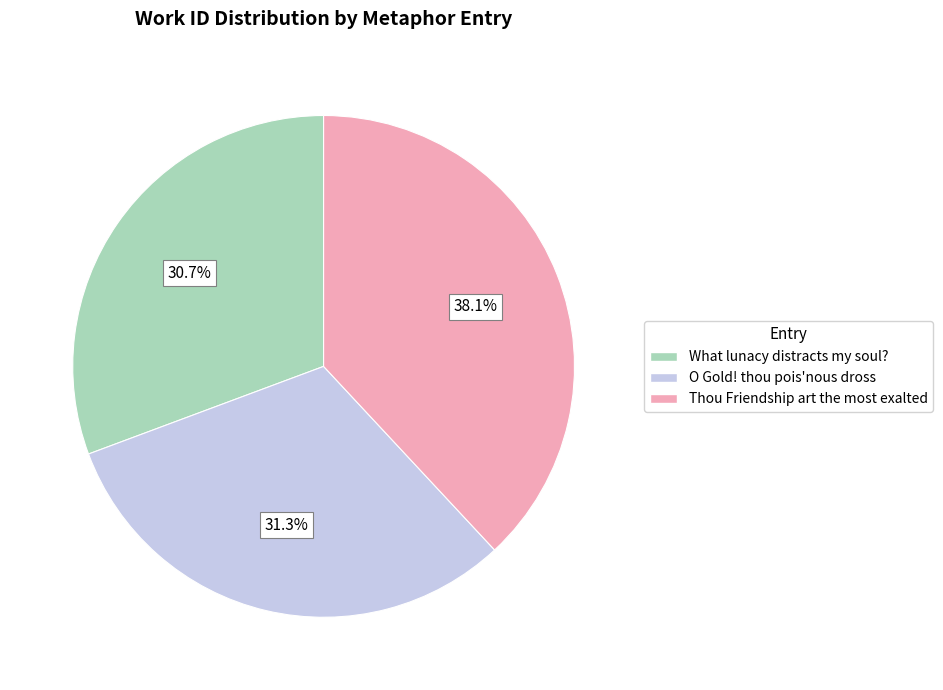

Count the number of slices in the pie.

3